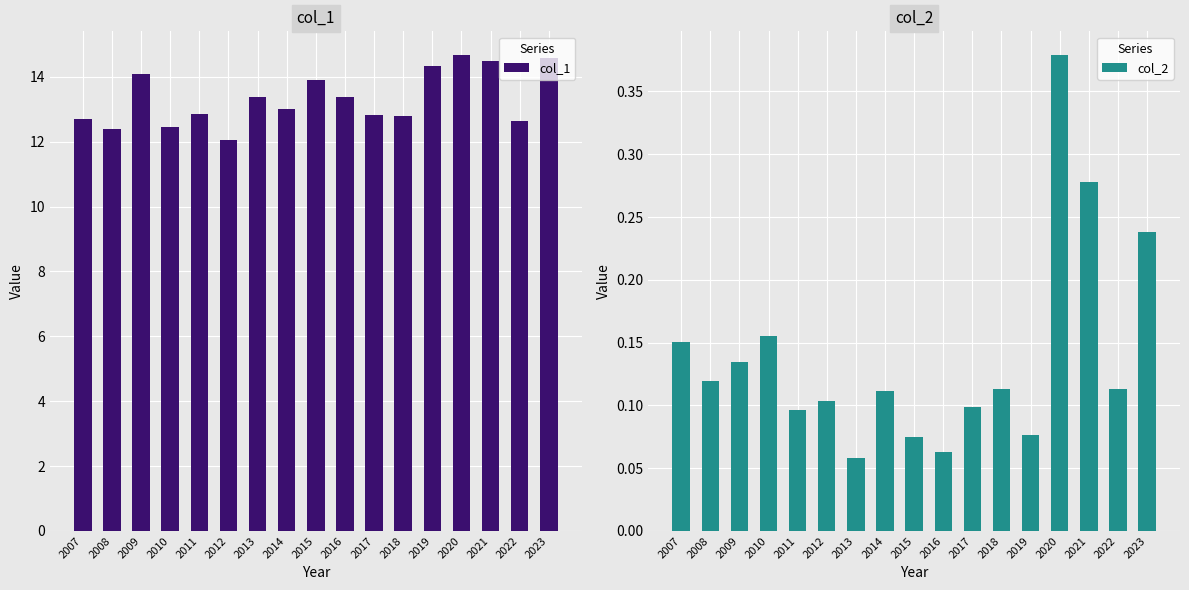

At which category is the sum across all series the highest?

2020